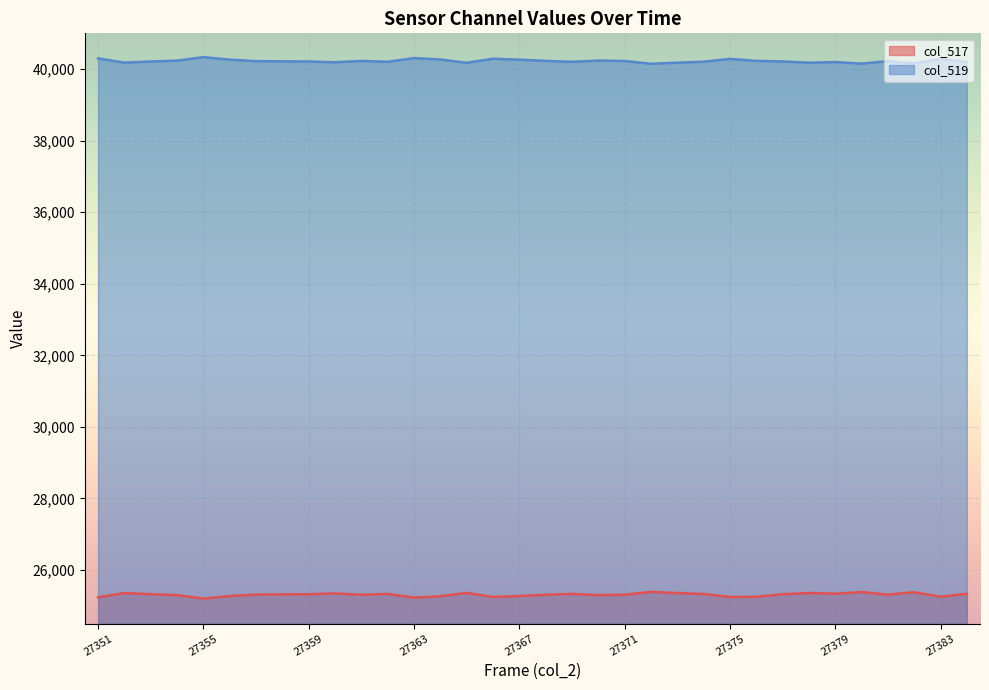

Which category has the lowest value across all series?

27355